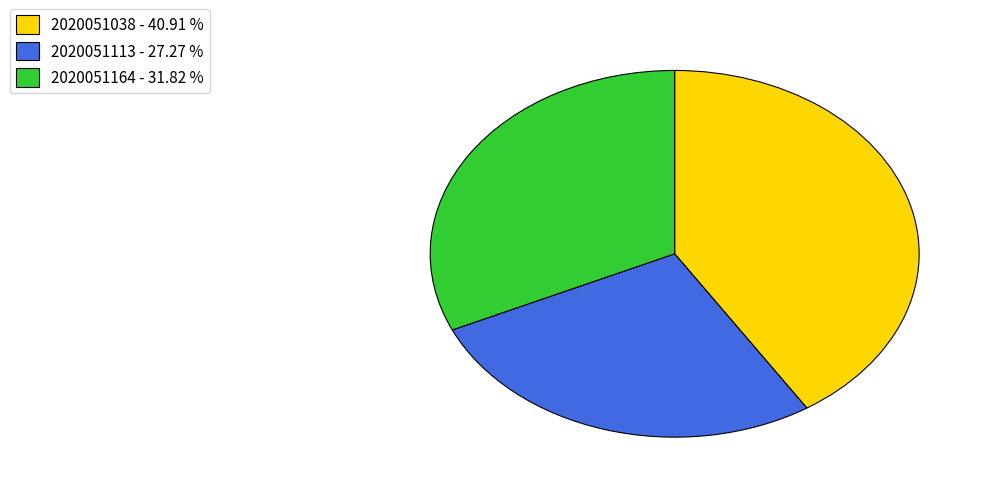

Which category has the smallest portion of the pie?

2020051113